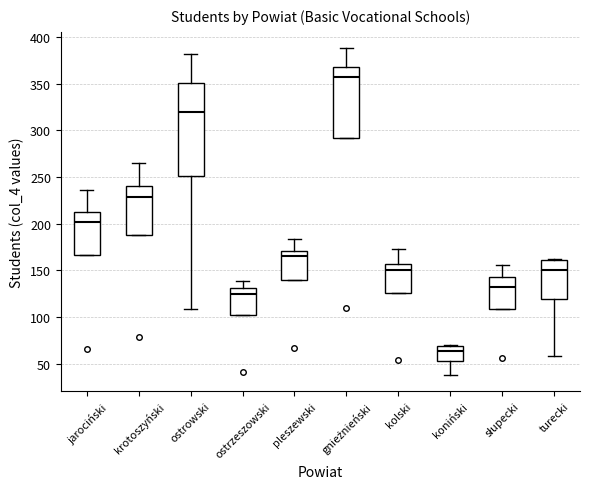

Which box's median line is the highest?

gnieźnieński